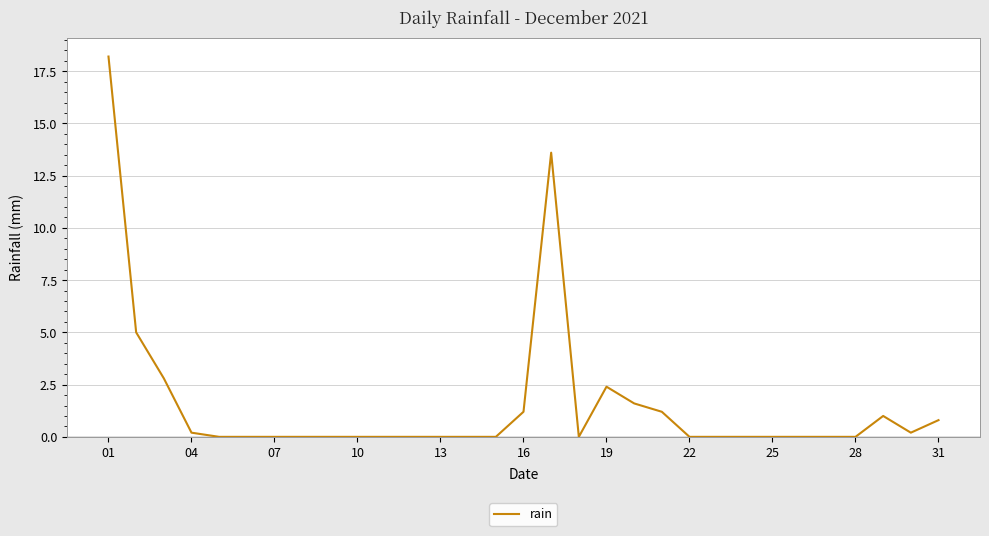

What is the difference between the maximum and minimum values?

18.2